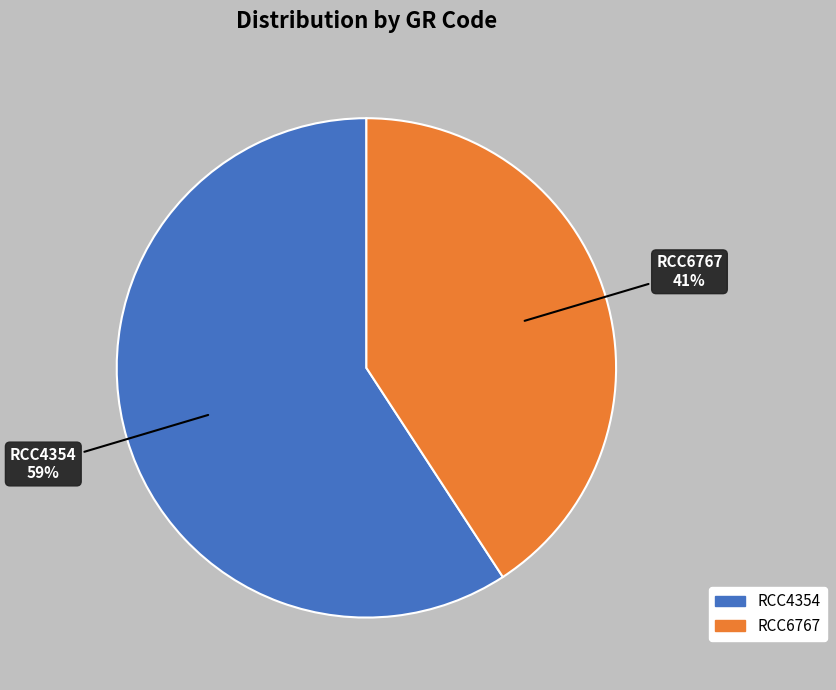

To the nearest percent, what percentage of the pie is RCC6767?

41%